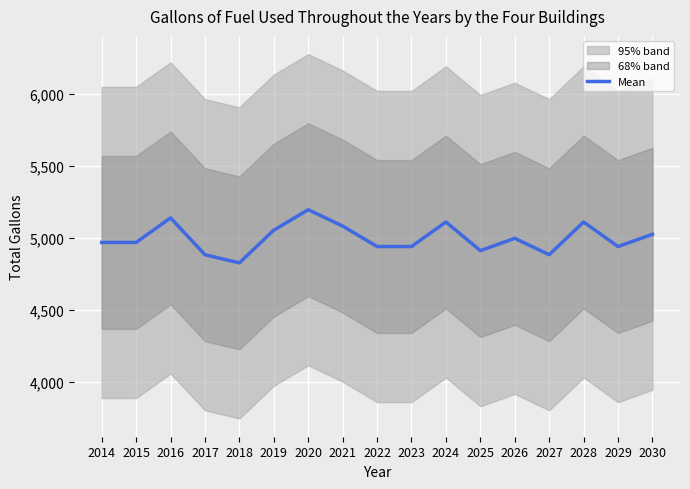

Rank the categories by value from lowest to highest.

2018, 2017, 2027, 2025, 2022, 2023, 2029, 2014, 2015, 2026, 2030, 2019, 2021, 2024, 2028, 2016, 2020